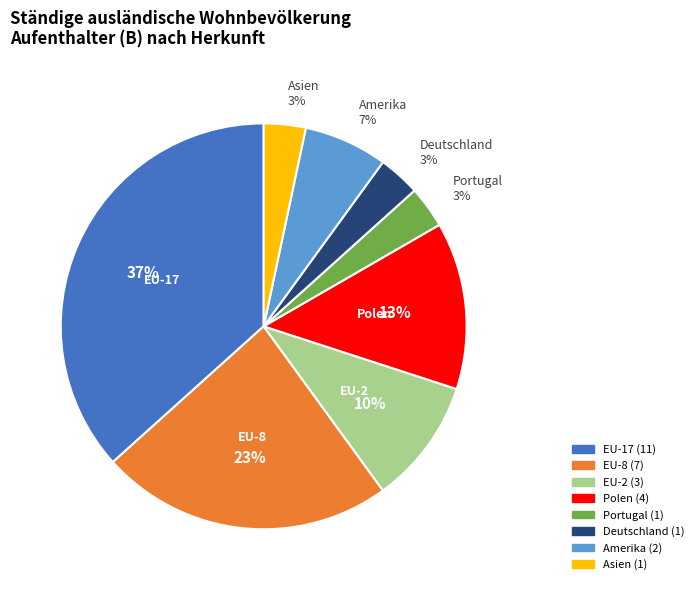

To the nearest percent, what is the average slice percentage?

12%